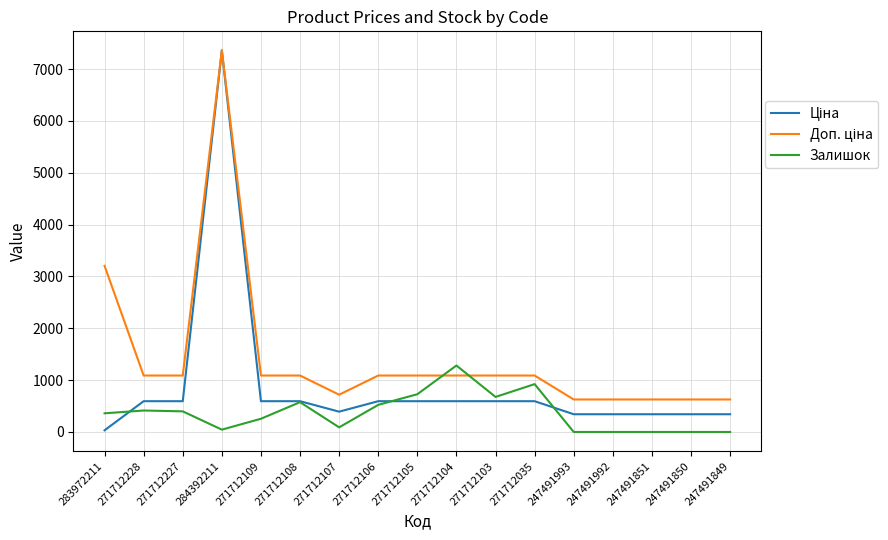

At which category does the chart reach its peak across all series?

284392211